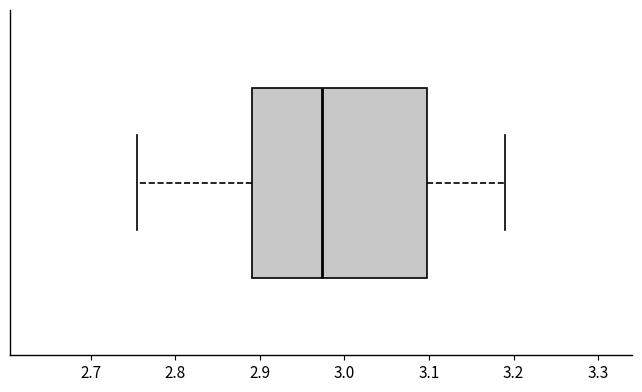

Where does the median line of the box sit on the x-axis? The values are not printed on the chart, so give them approximately, as read against the axis.

2.97